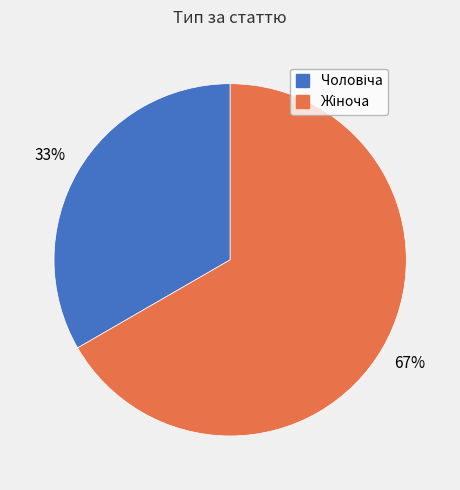

How many slices are in this pie chart?

2